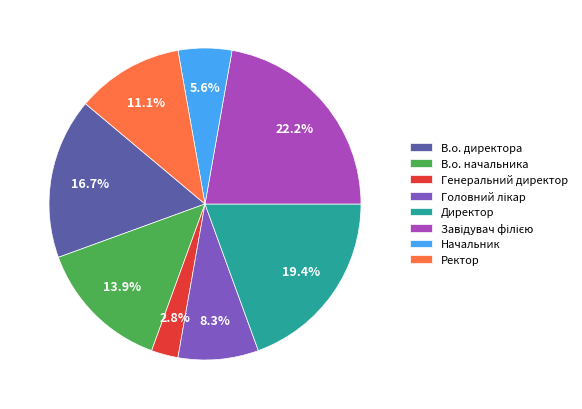

To the nearest percent, what is the difference between the largest and smallest slice percentages?

19%